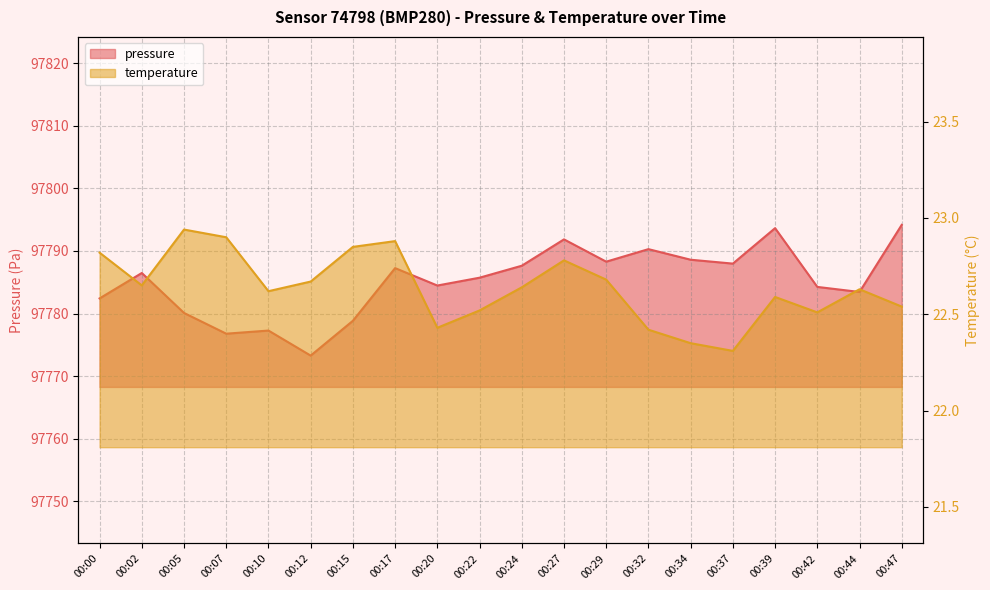

What is the difference between the highest and lowest values at 00:00?

97759.6